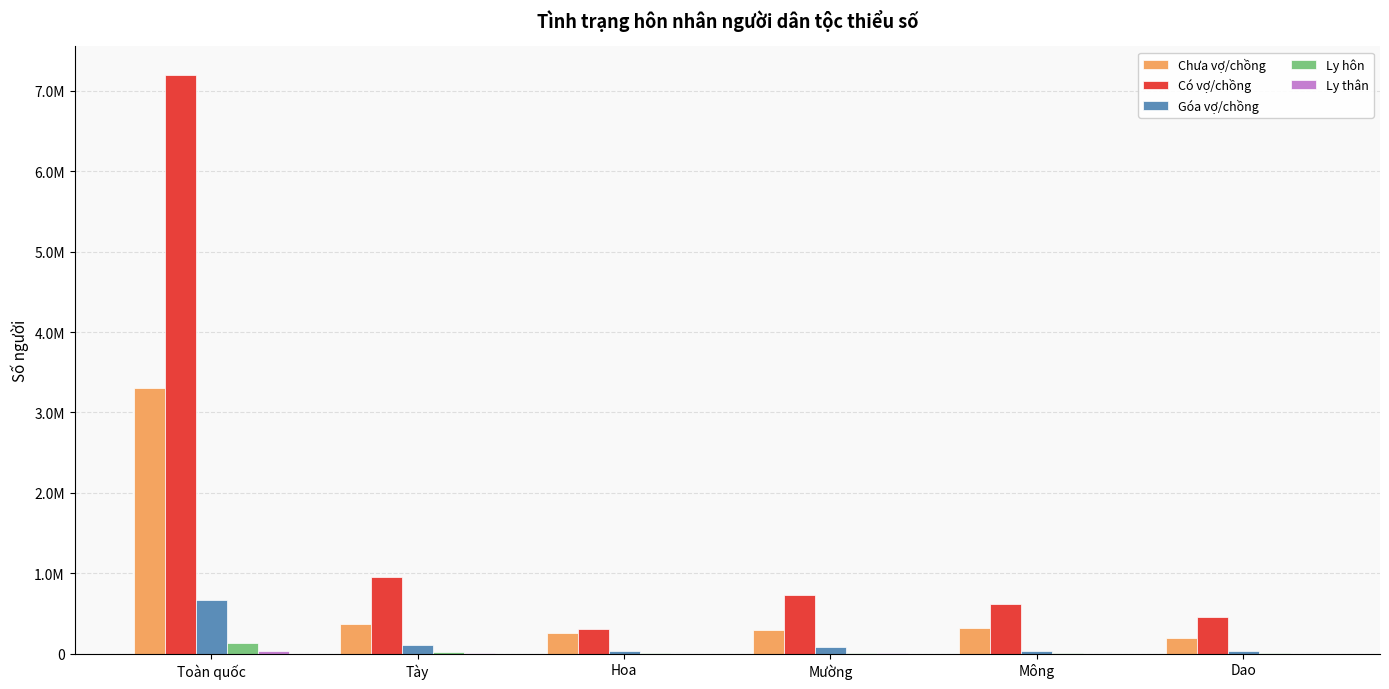

Does the chart contain stacked bars?

No